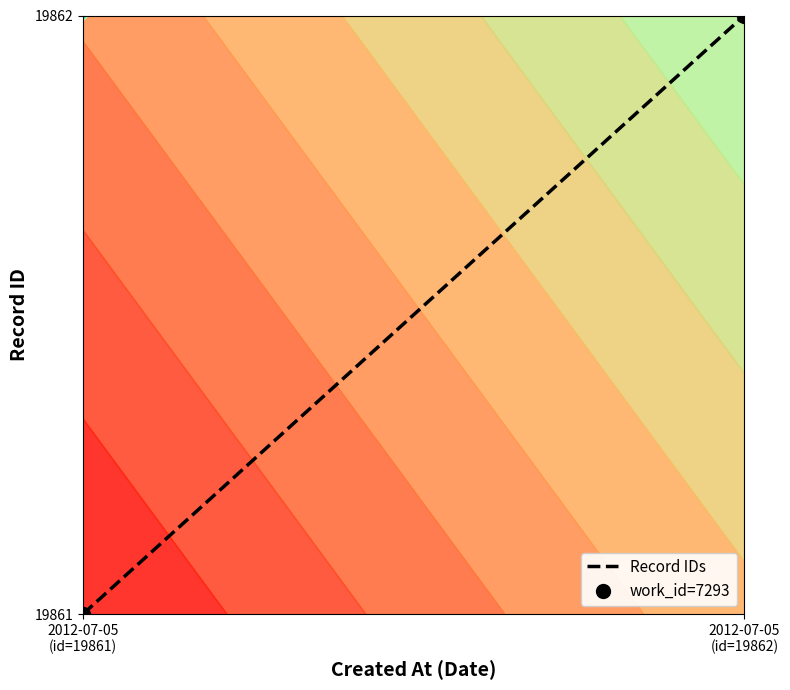

True or false: Record IDs has a value of 0 at 2012-07-05
(id=19862).

False